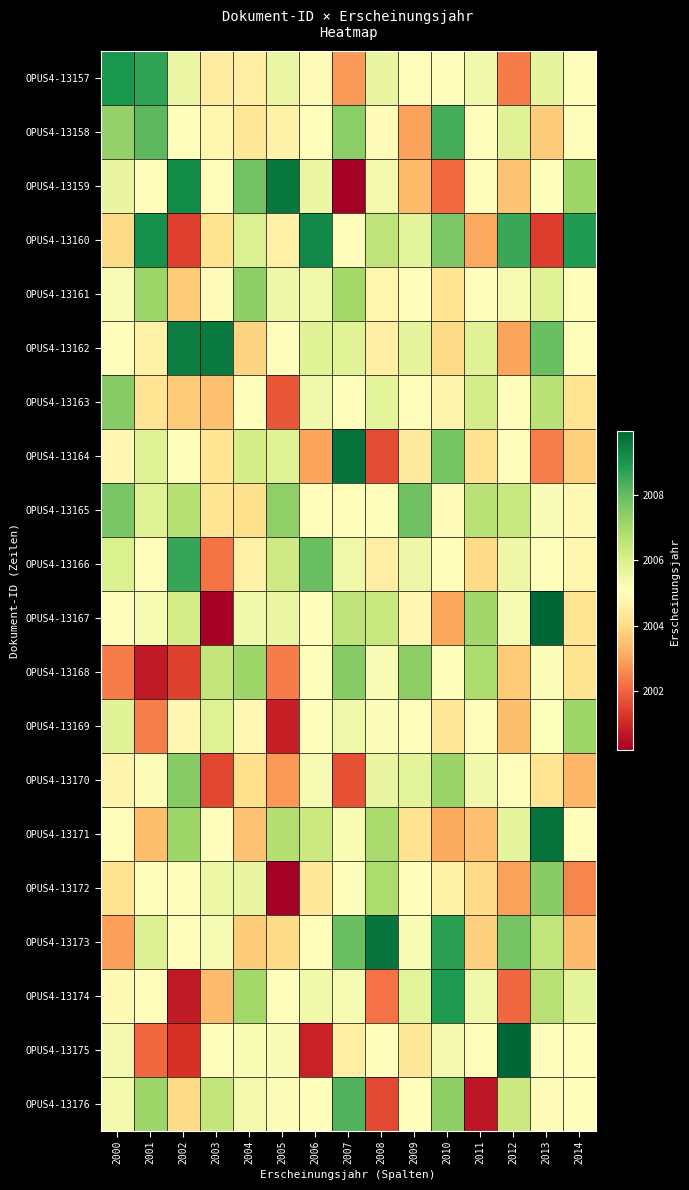

Which series has the widest spread of values?

OPUS4-13167